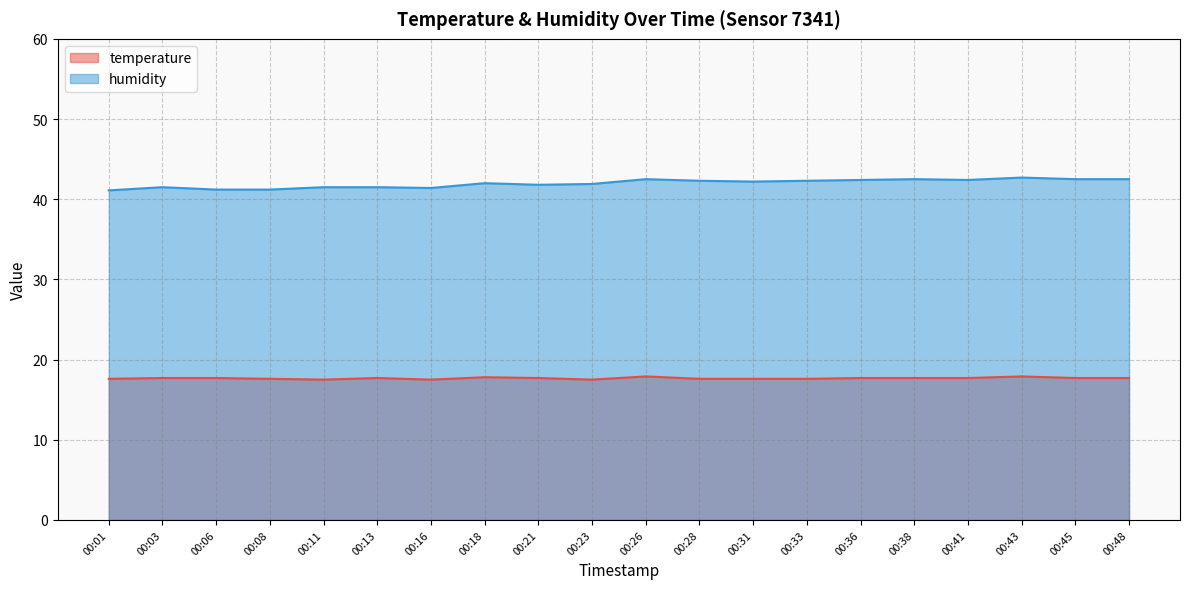

Is it true that humidity equals 8.9 at 00:18?

False